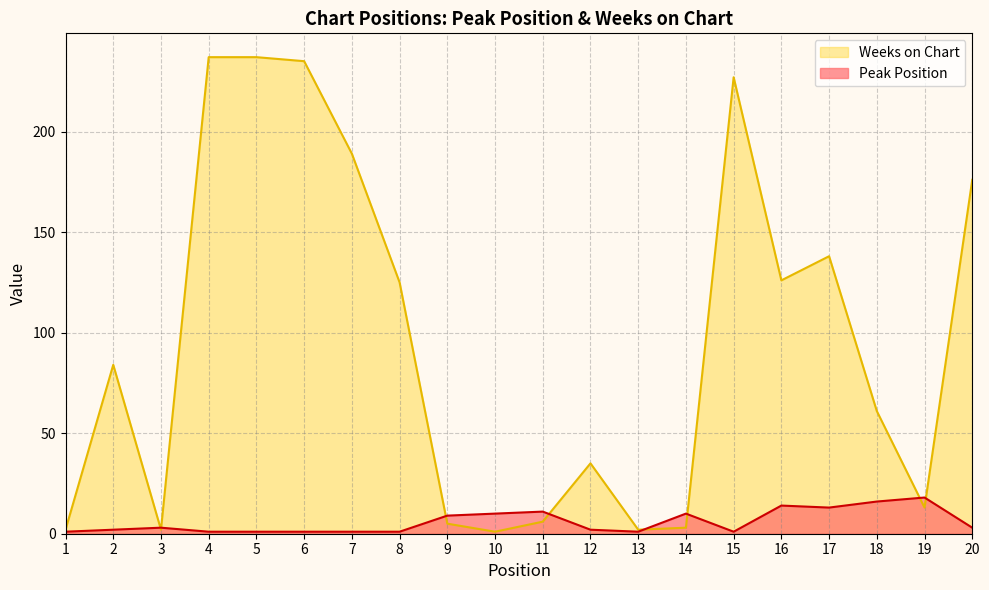

What is the minimum value for Weeks on Chart?

1